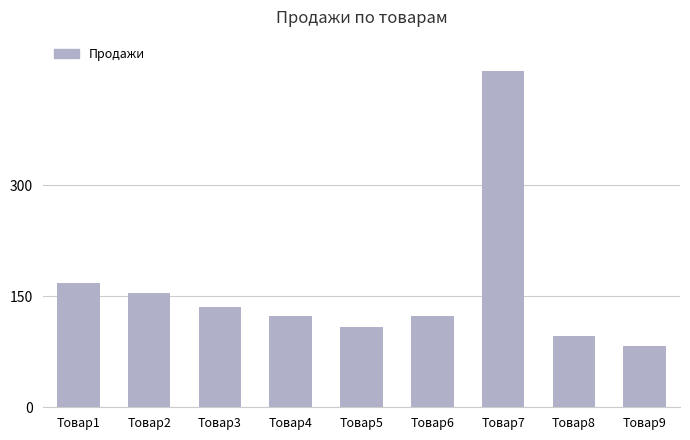

Where is the data nearest to the value 268?

Товар1